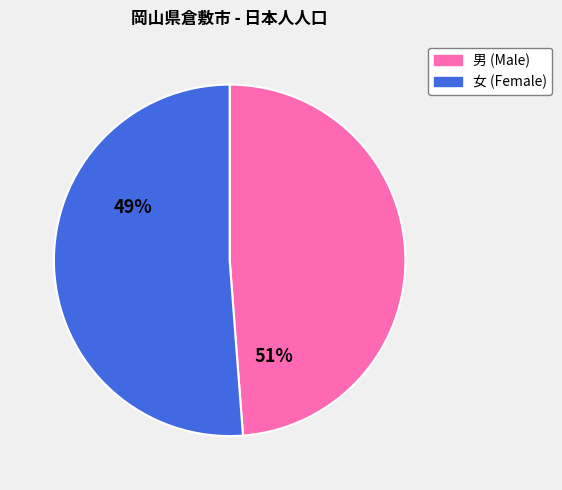

Does any single category account for the majority?

Yes